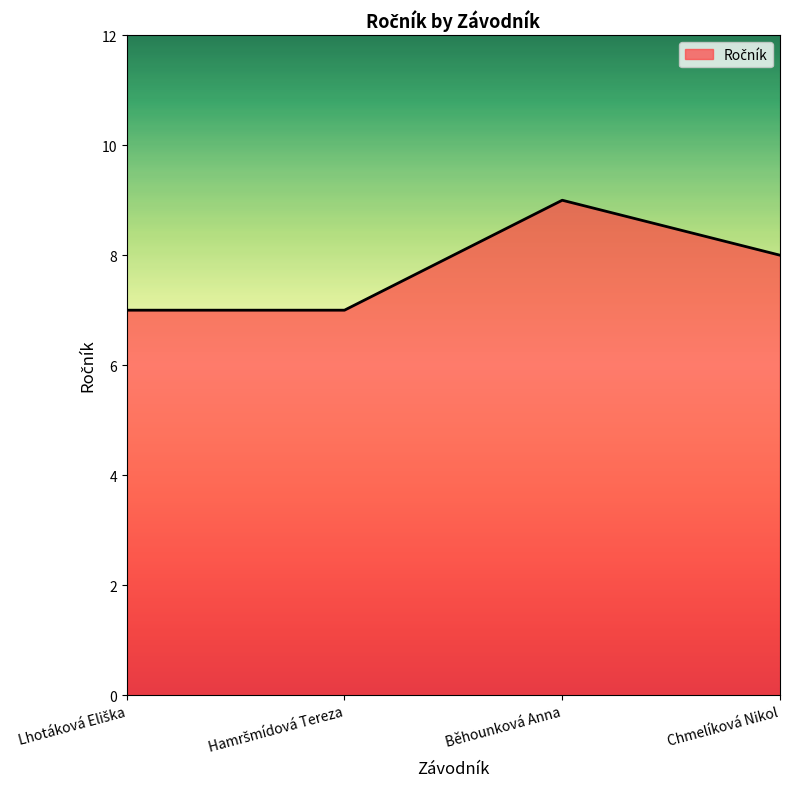

How many categories are shown in the chart?

4